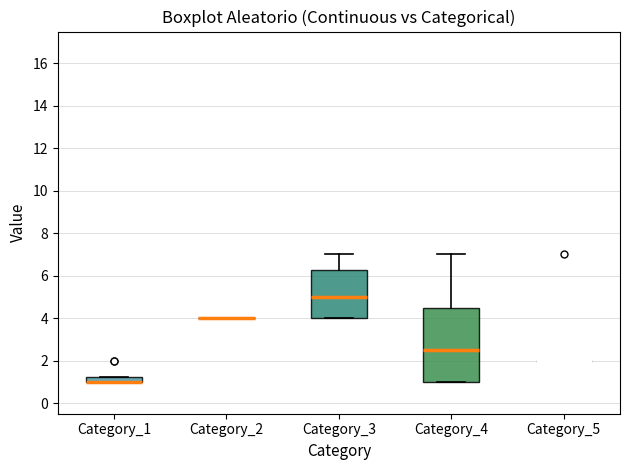

Comparing the boxes themselves (not the whiskers), which one is the tallest?

Category_4